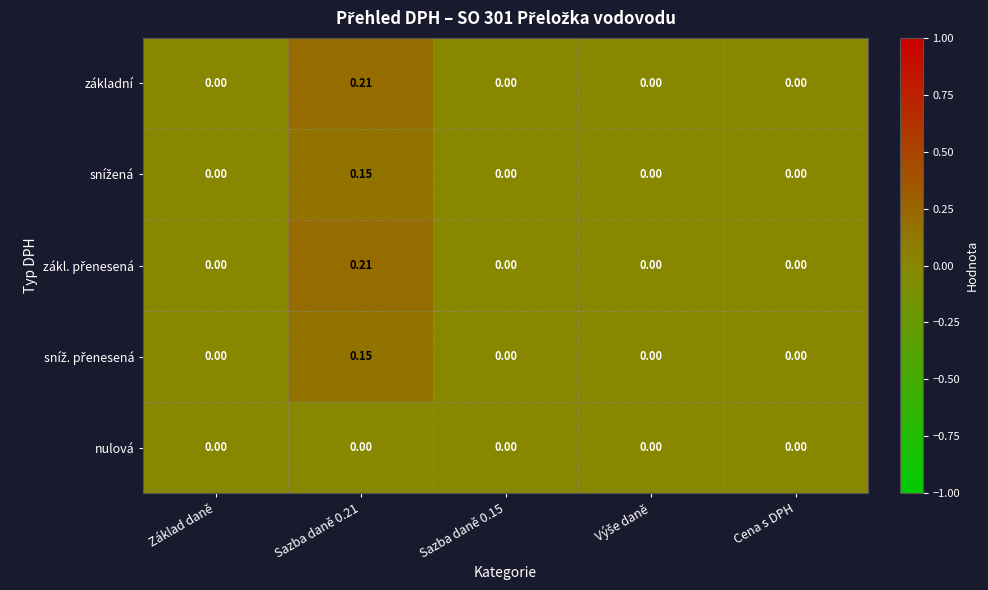

Count the number of categories in the chart.

5